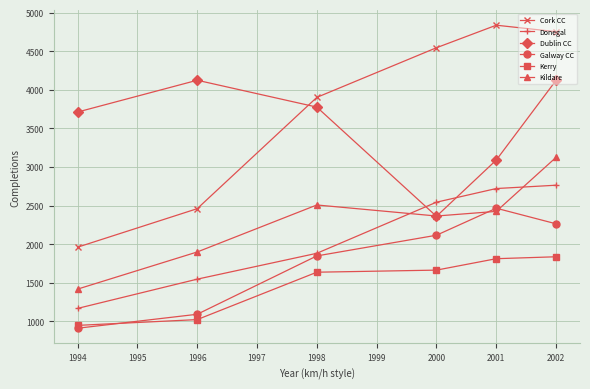

Where is Cork CC nearest to the value 3400?

1998